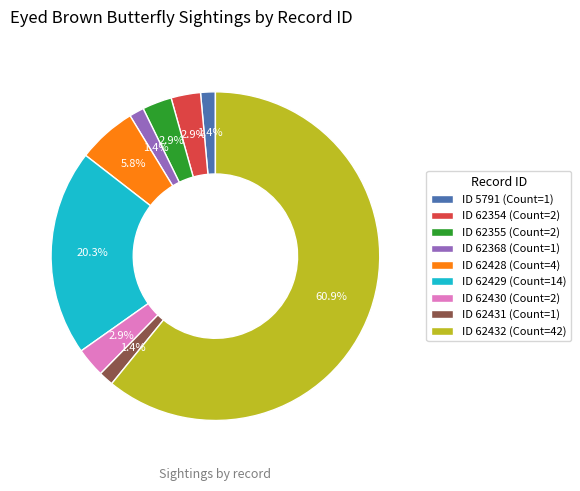

Between ID 5791 (Count=1) and ID 62429 (Count=14), which is larger?

ID 62429 (Count=14)